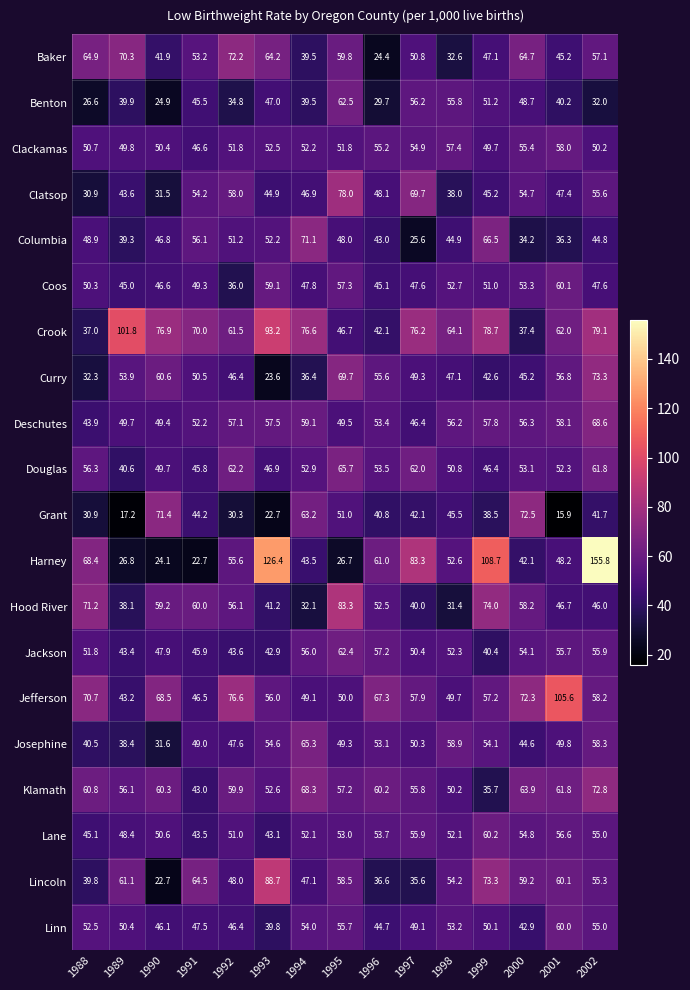

Between 1991 and 1995, which series saw the biggest shift?

Clatsop